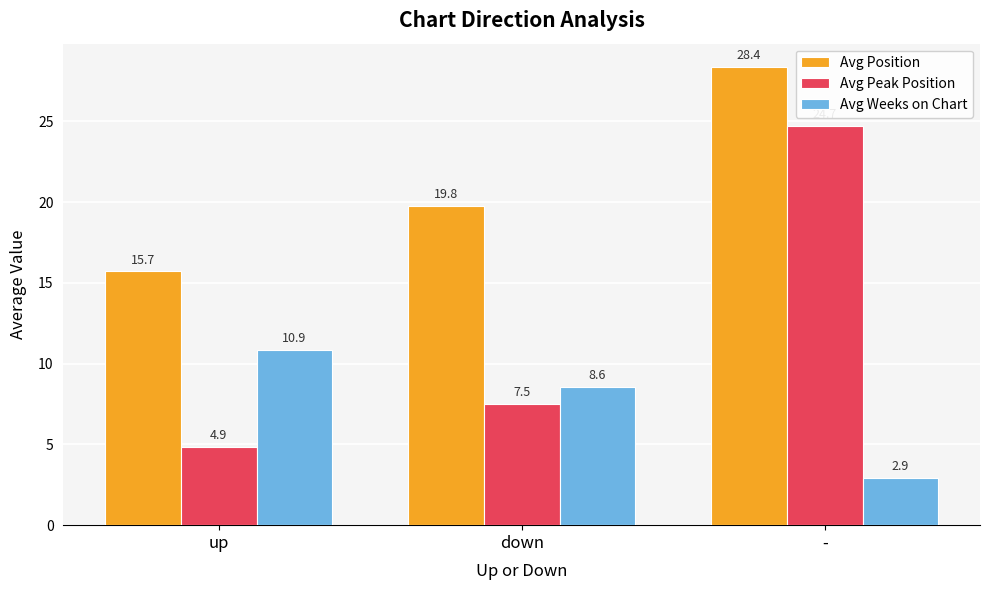

Rank the categories by Avg Peak Position value from lowest to highest.

up, down, -